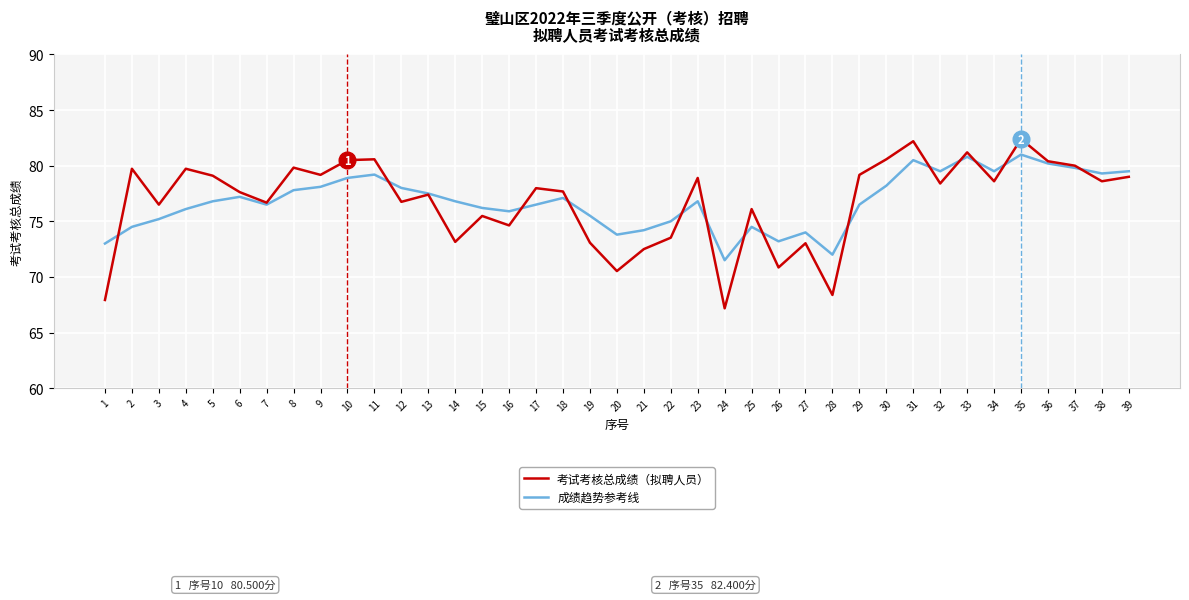

Count the number of categories in the chart.

39